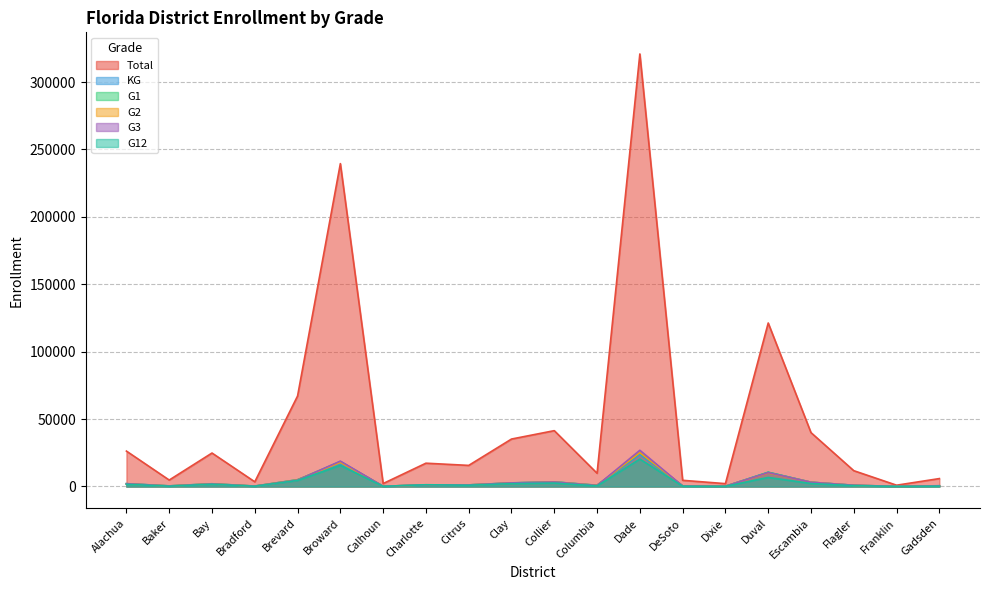

Rank the series by their maximum value, from lowest to highest.

G12, KG, G1, G2, G3, Total